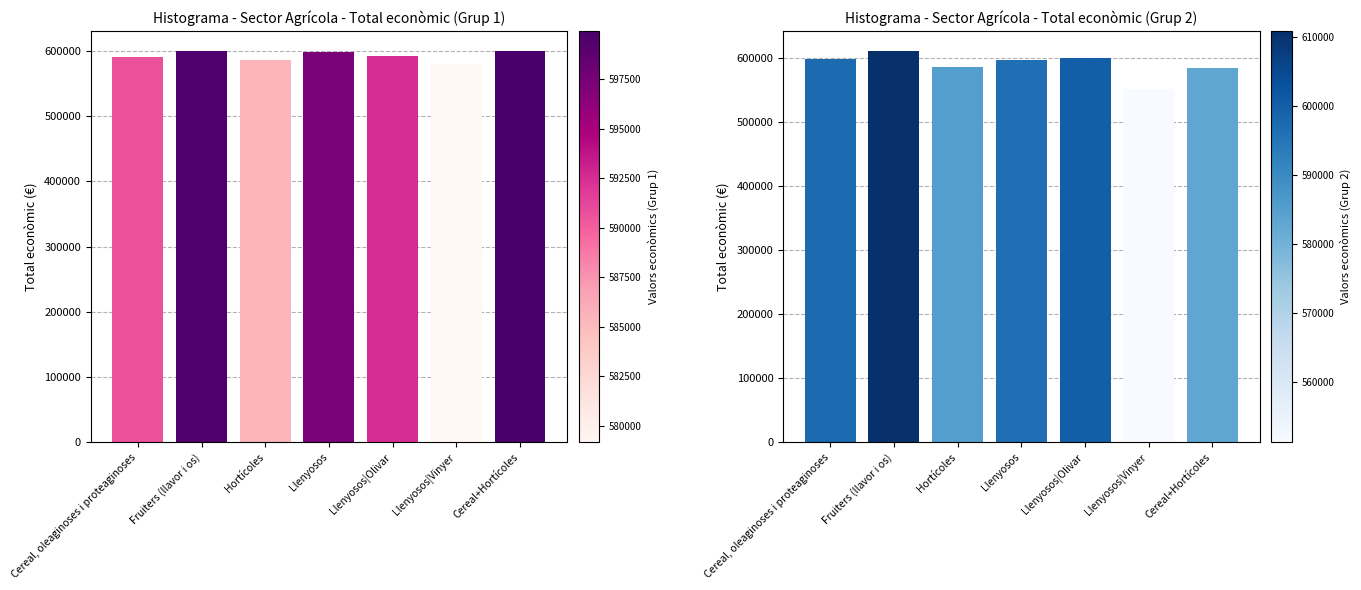

The chart shows a value of 1034115 at Cereal+Hortícoles. True or false?

False